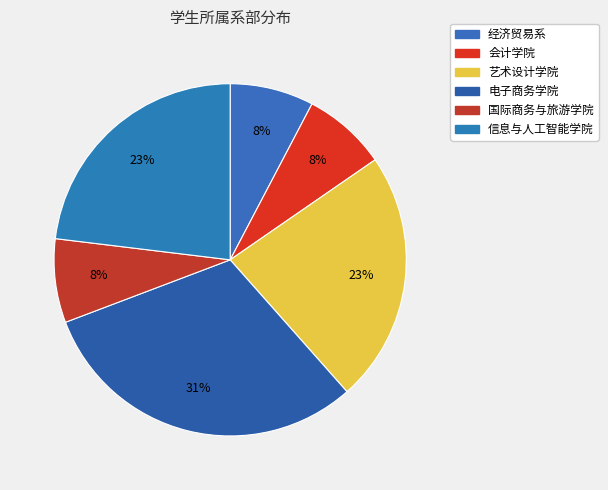

Count the number of slices in the pie.

6